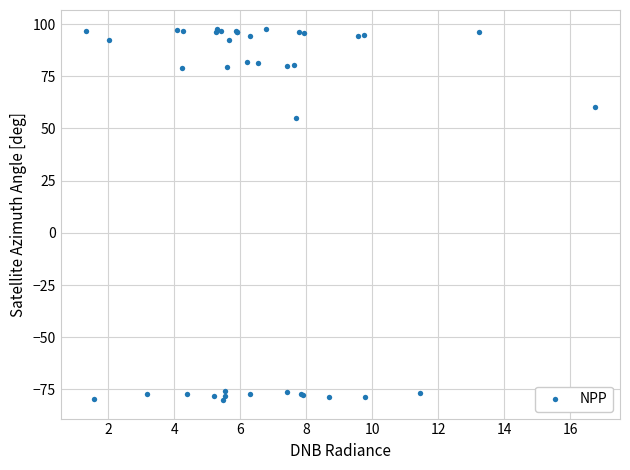

What Y value in the scatter plot is closest to 8?

55.1